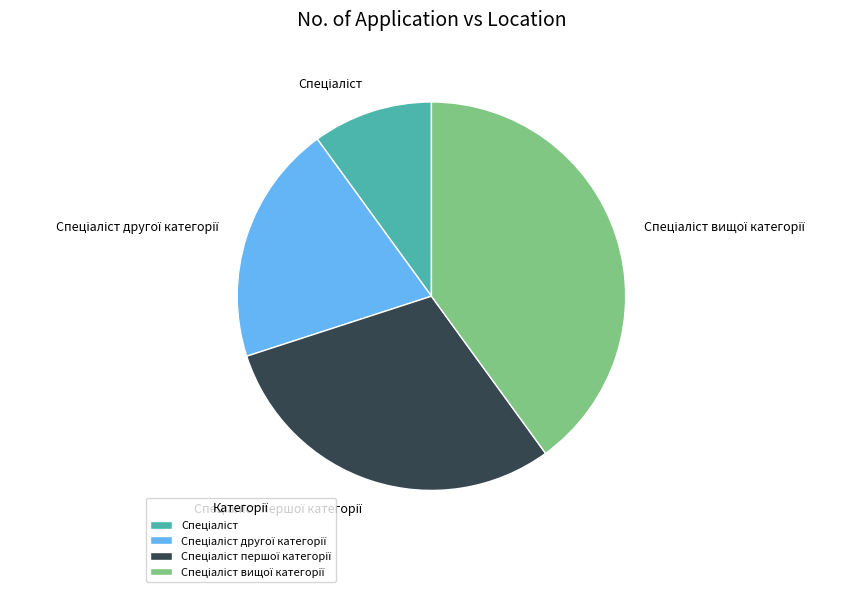

How many segments does this pie chart have?

4